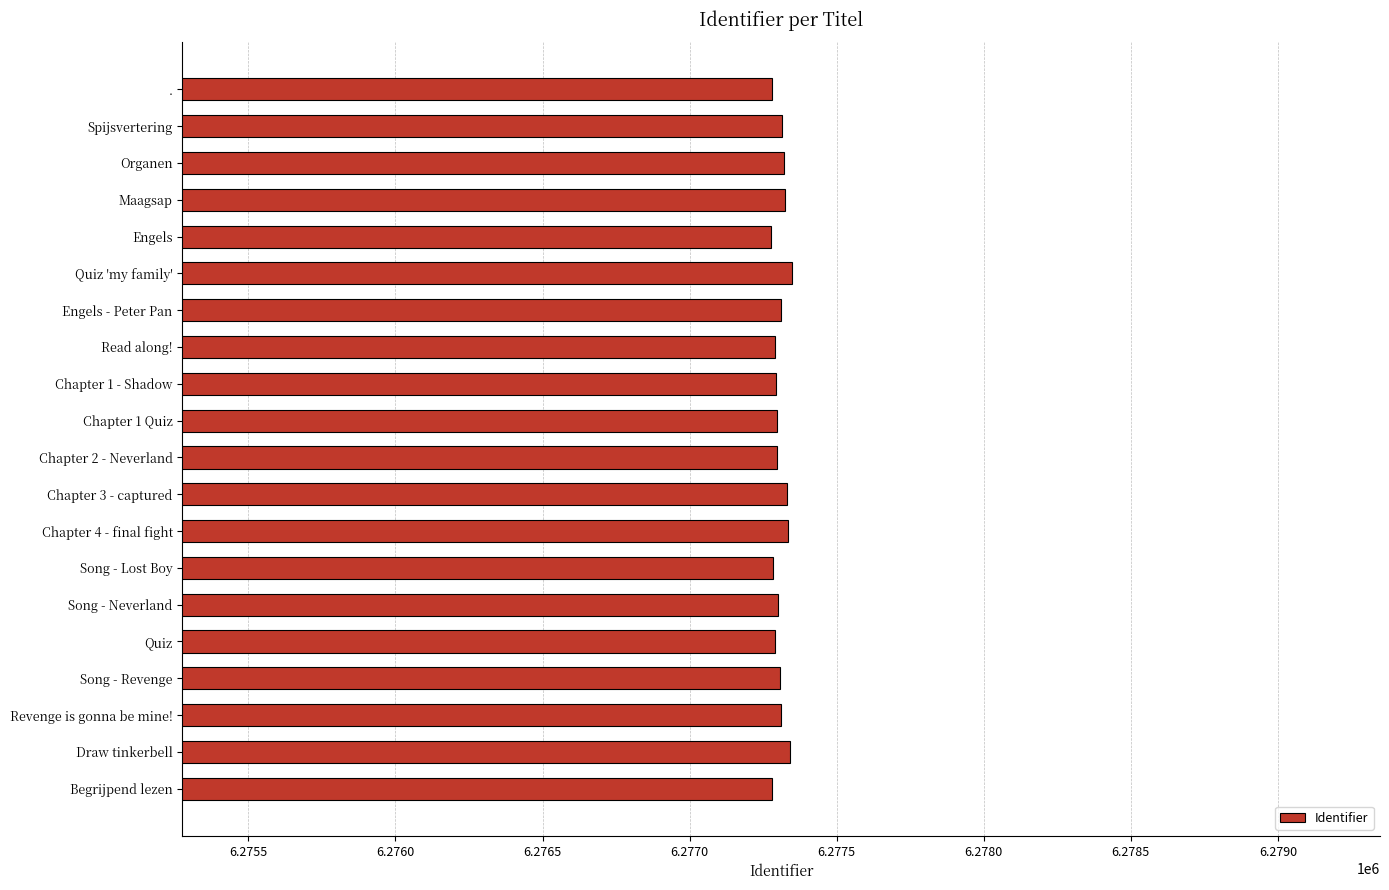

Are the bars grouped side by side (vs. stacked)?

No